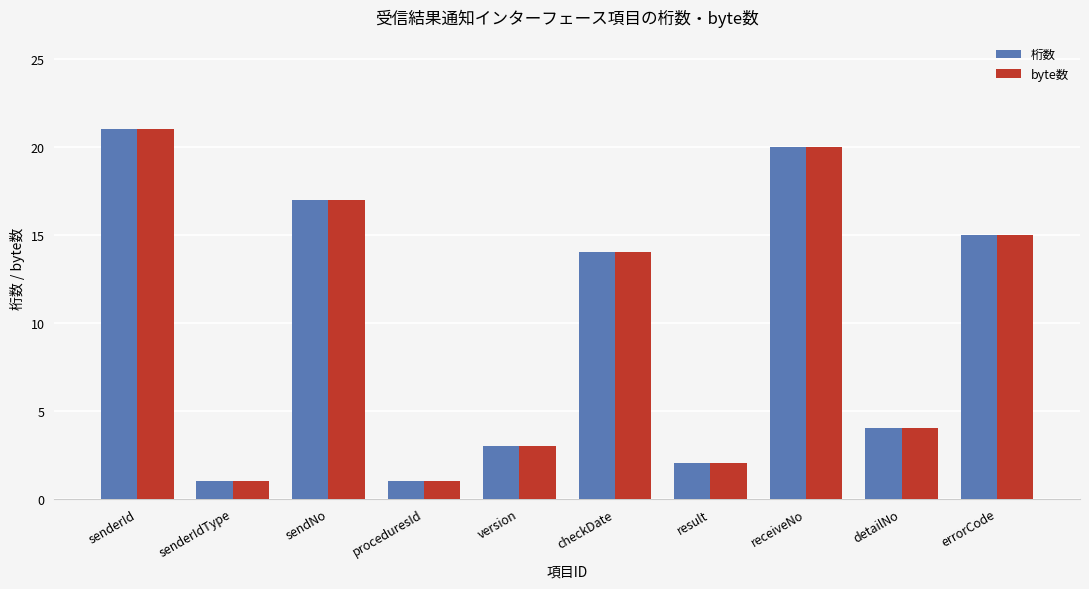

Reading left to right, what are all the values shown in this chart?

桁数: senderId=21	senderIdType=1	sendNo=17	proceduresId=1	version=3	checkDate=14	result=2	receiveNo=20	detailNo=4	errorCode=15
byte数: senderId=21	senderIdType=1	sendNo=17	proceduresId=1	version=3	checkDate=14	result=2	receiveNo=20	detailNo=4	errorCode=15